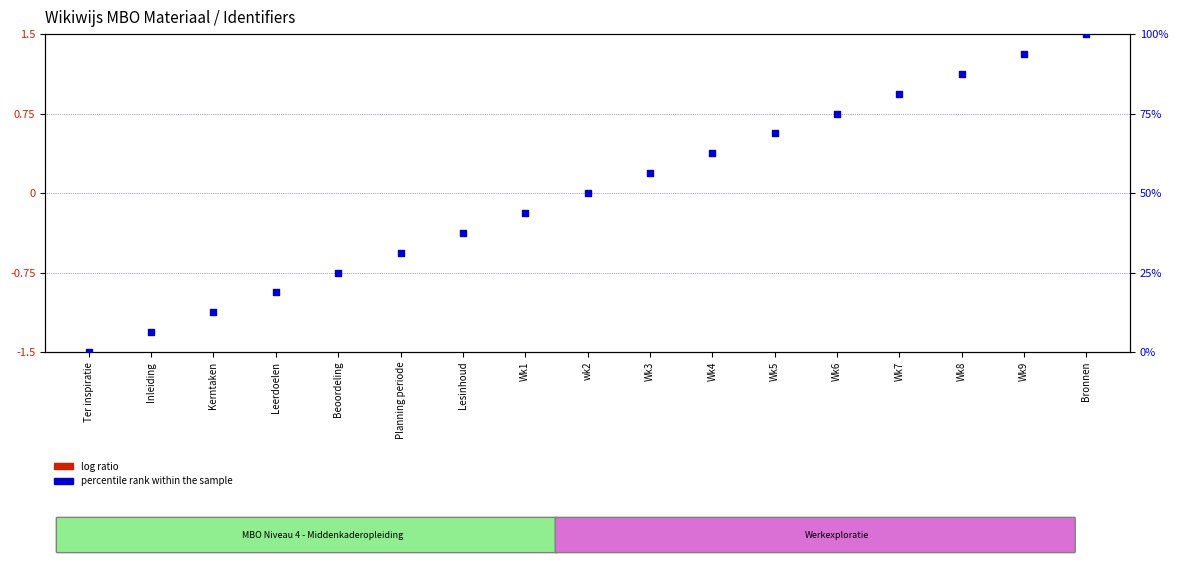

Which series has the widest spread of Y values?

percentile rank within the sample